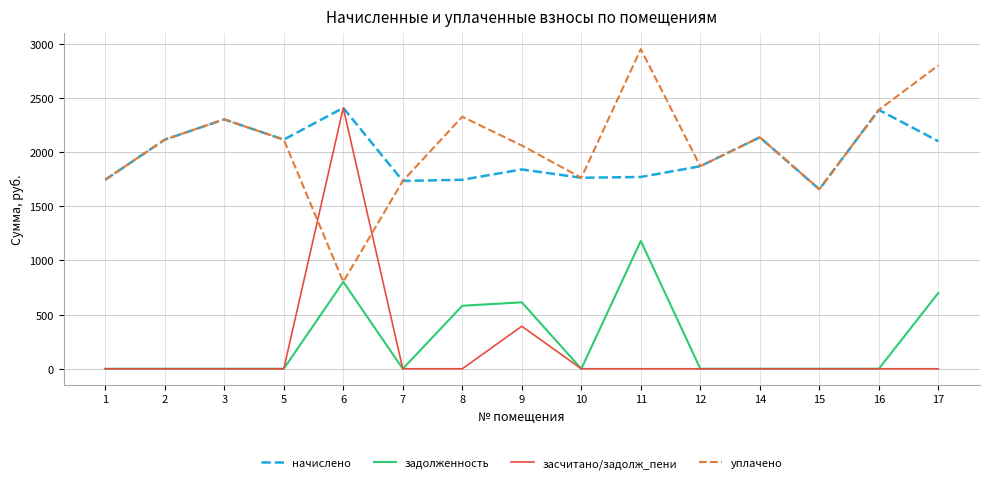

At which label is начислено closest to 2032?

17